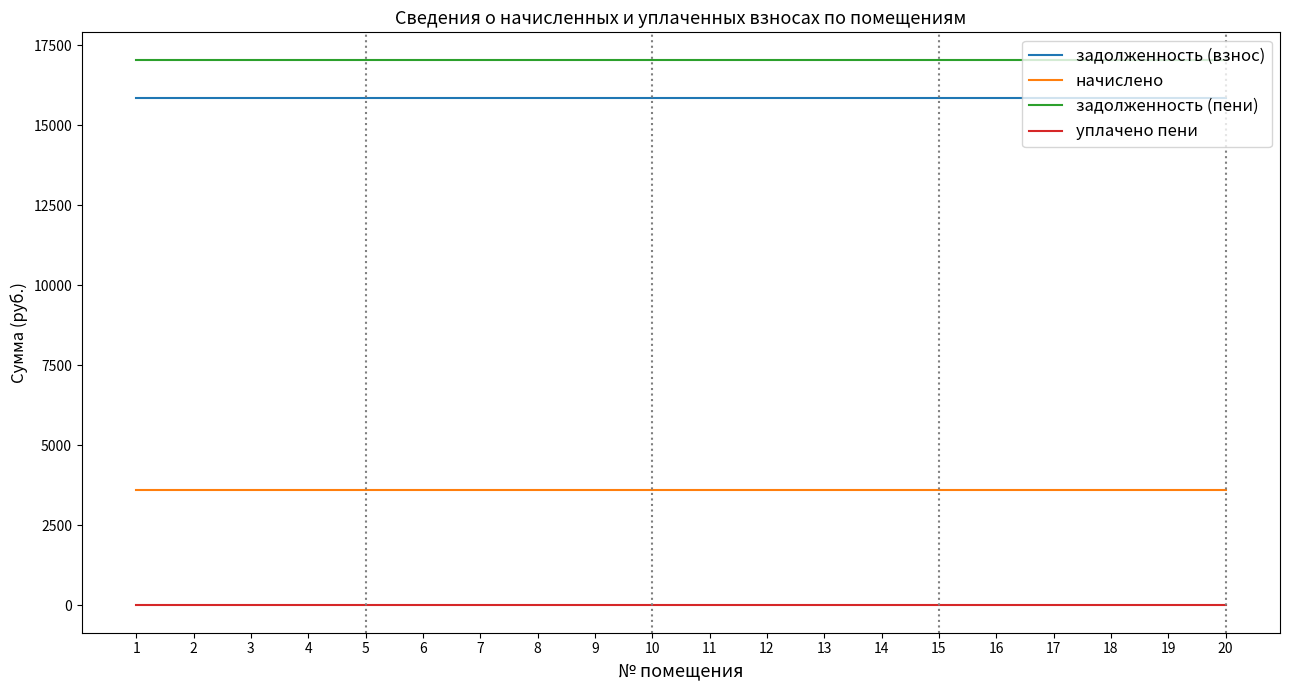

What is the highest value of the начислено series?

3600.0